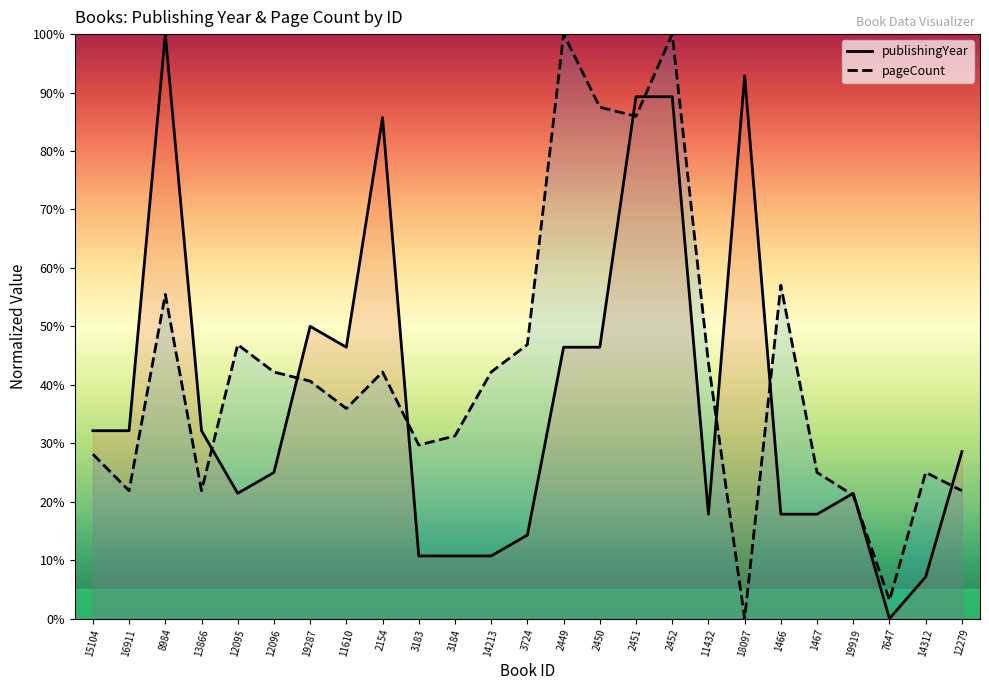

What is the value of the pageCount point at the 6th from the left?

42.2